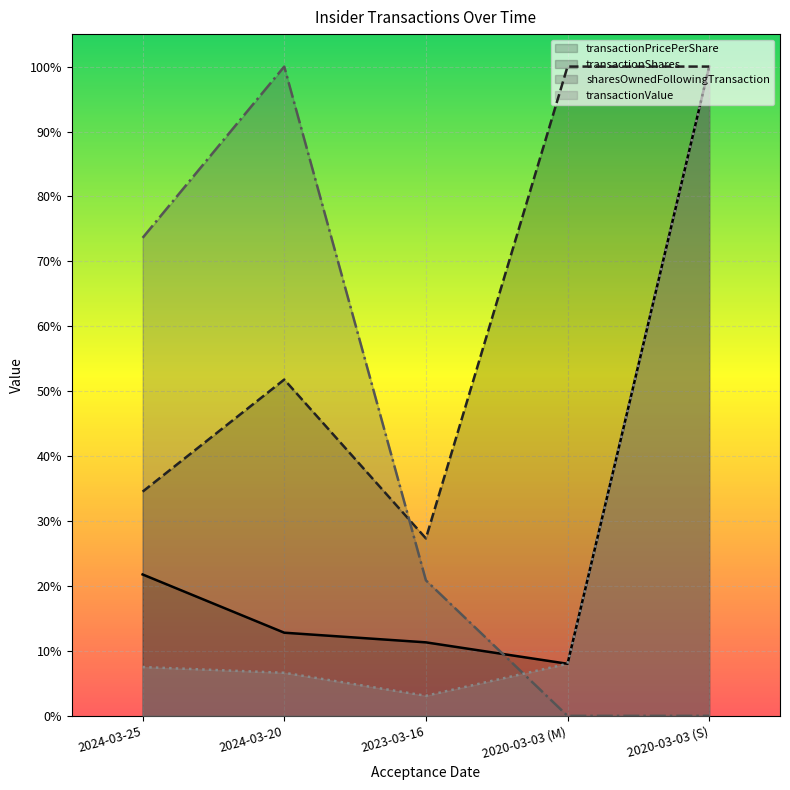

What is the sum of the transactionValue (line) values at 2020-03-03 (S) and 2020-03-03 (M)?

1.1